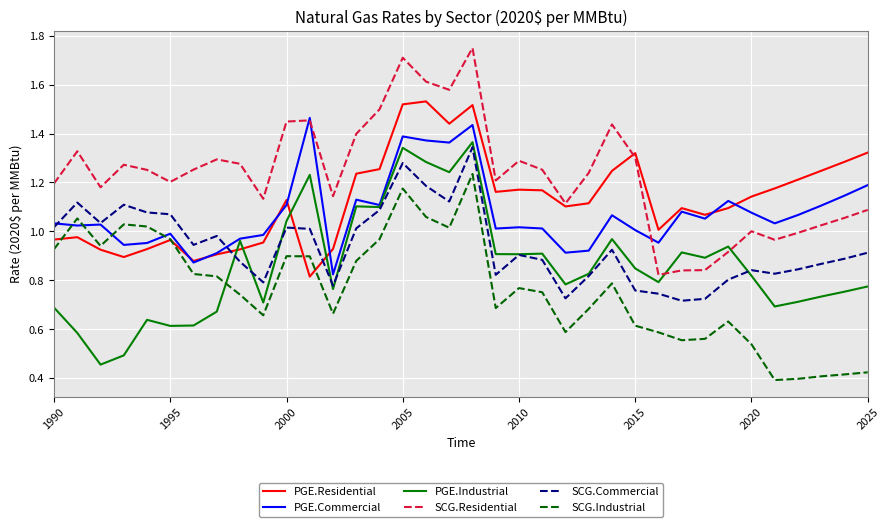

Is this an area chart (filled region under the line)?

No